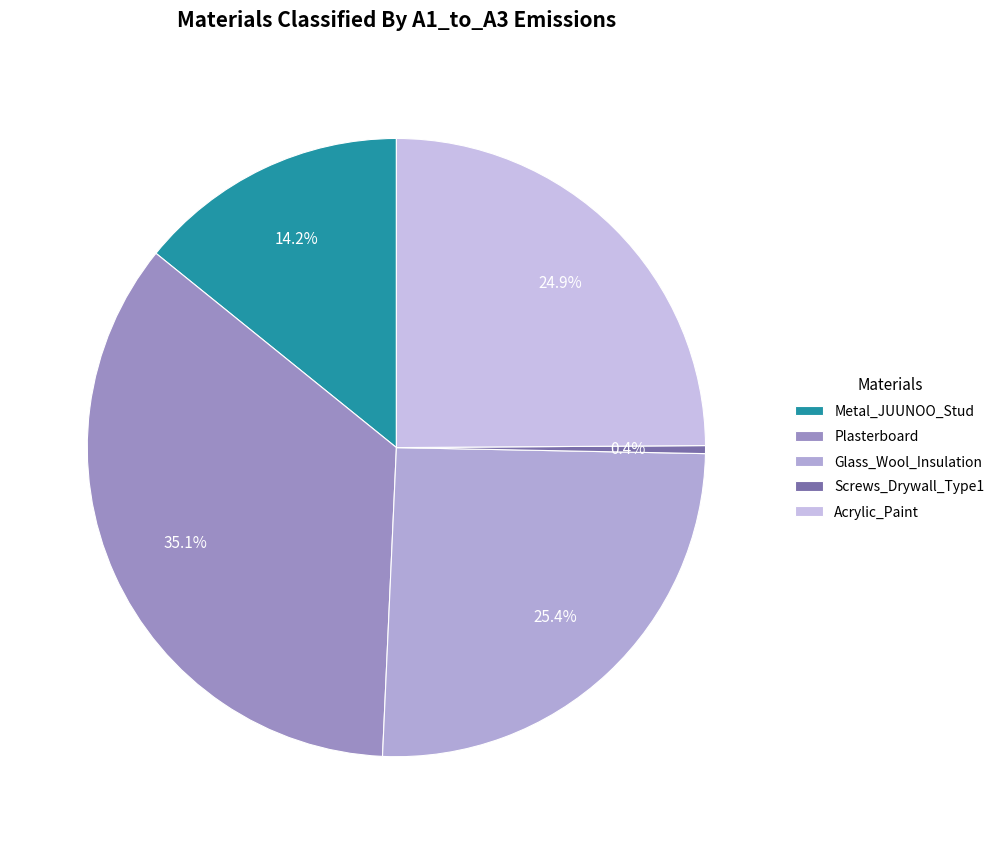

What is the ratio of the value at Metal_JUUNOO_Stud to the value at Acrylic_Paint?

0.6